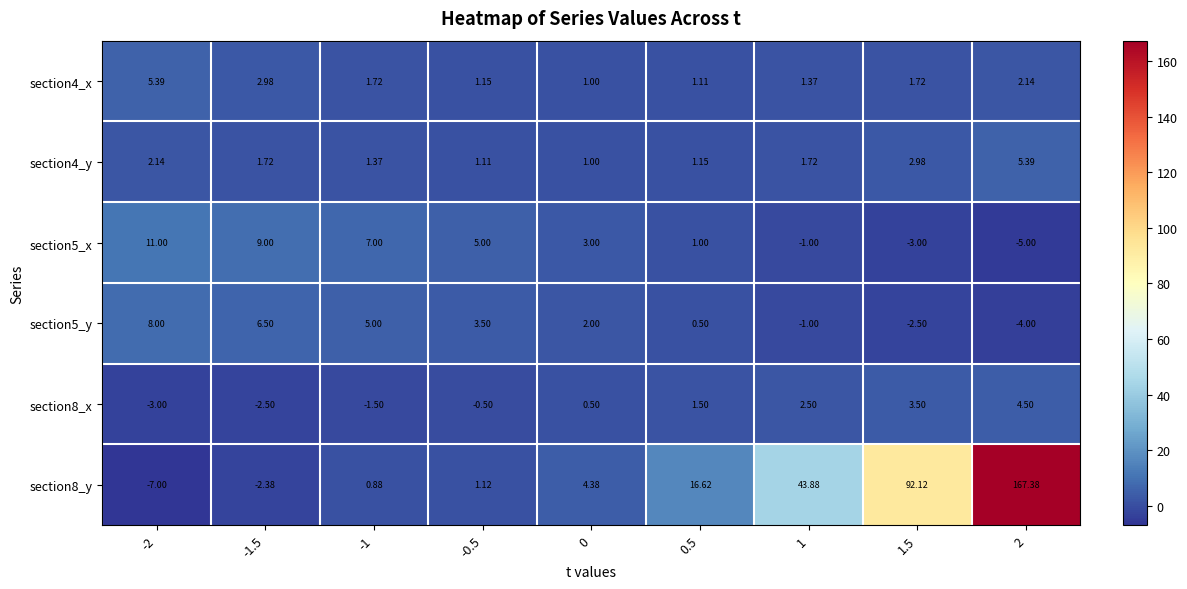

Is the value of section4_y at -1.5 greater than the value of section5_y at -1.5?

No